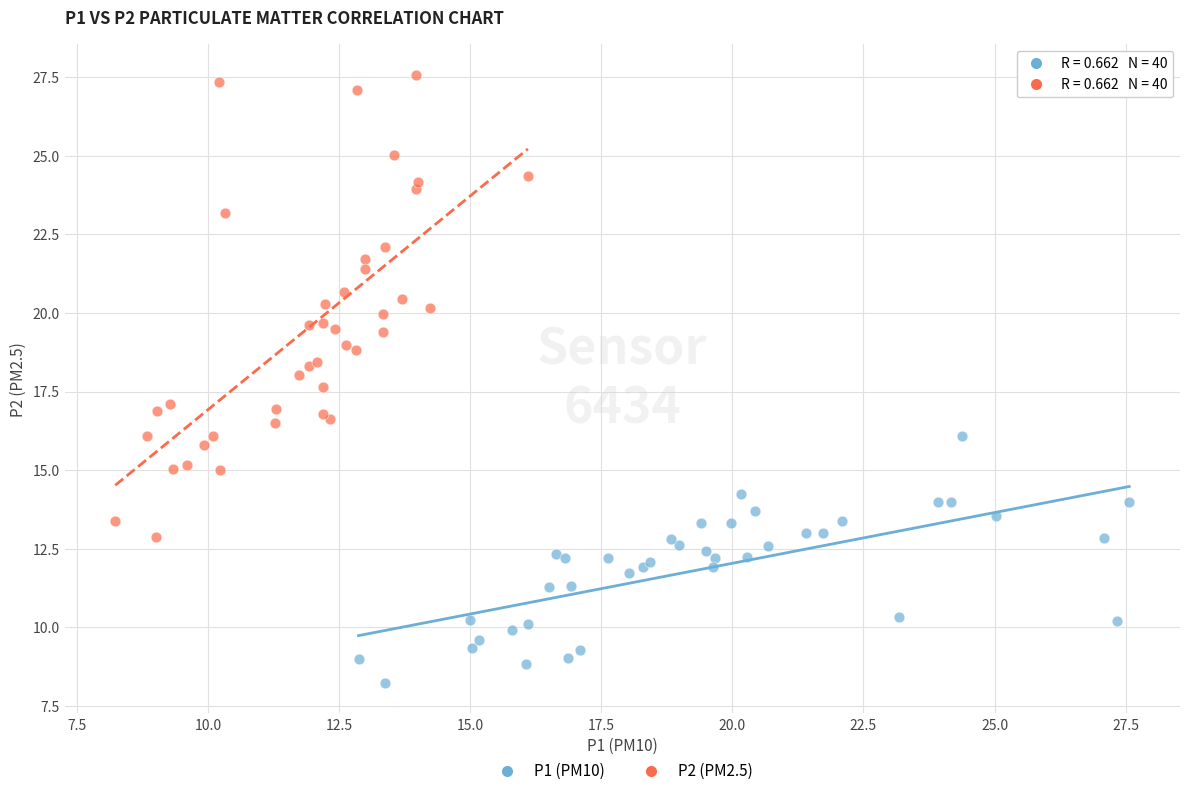

Which series has the widest spread of Y values?

P2 (PM2.5)